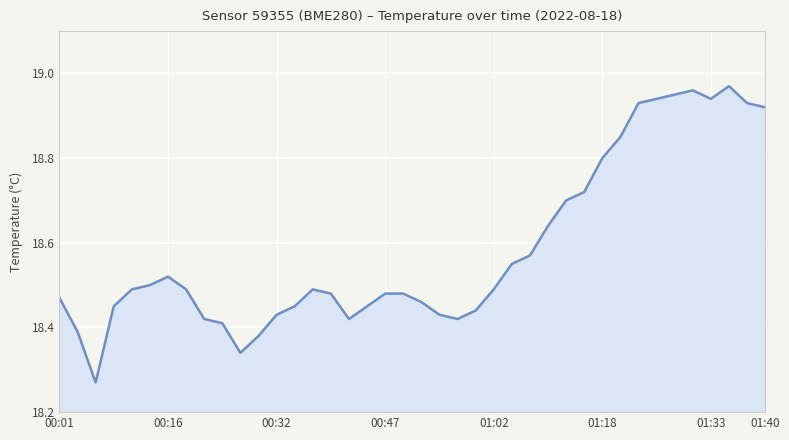

What is the difference between the maximum and minimum values?

0.7